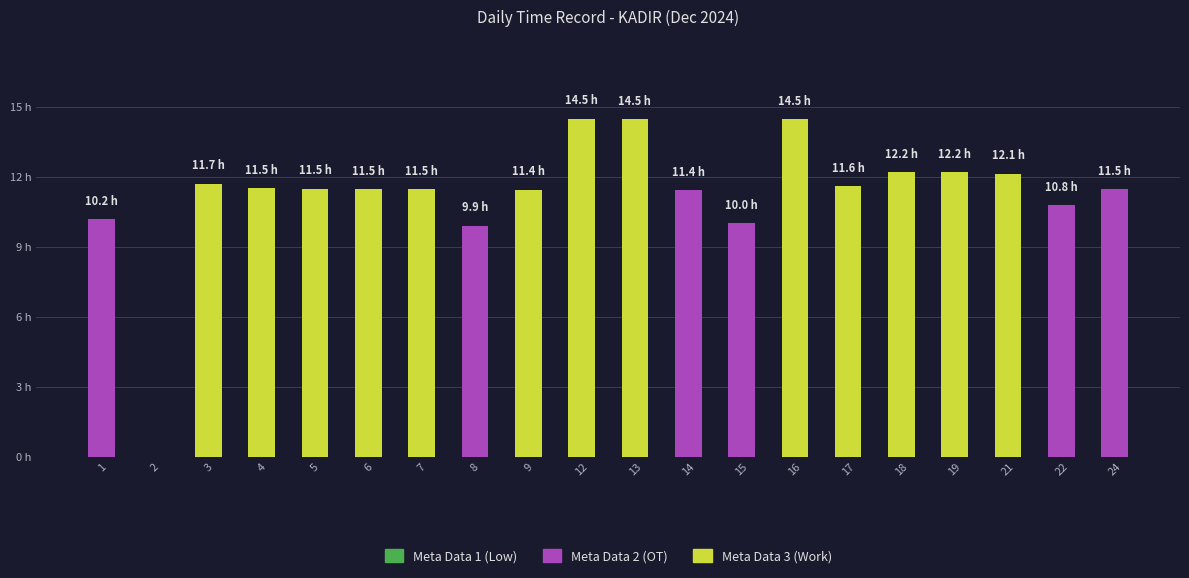

Are the bars horizontal?

No